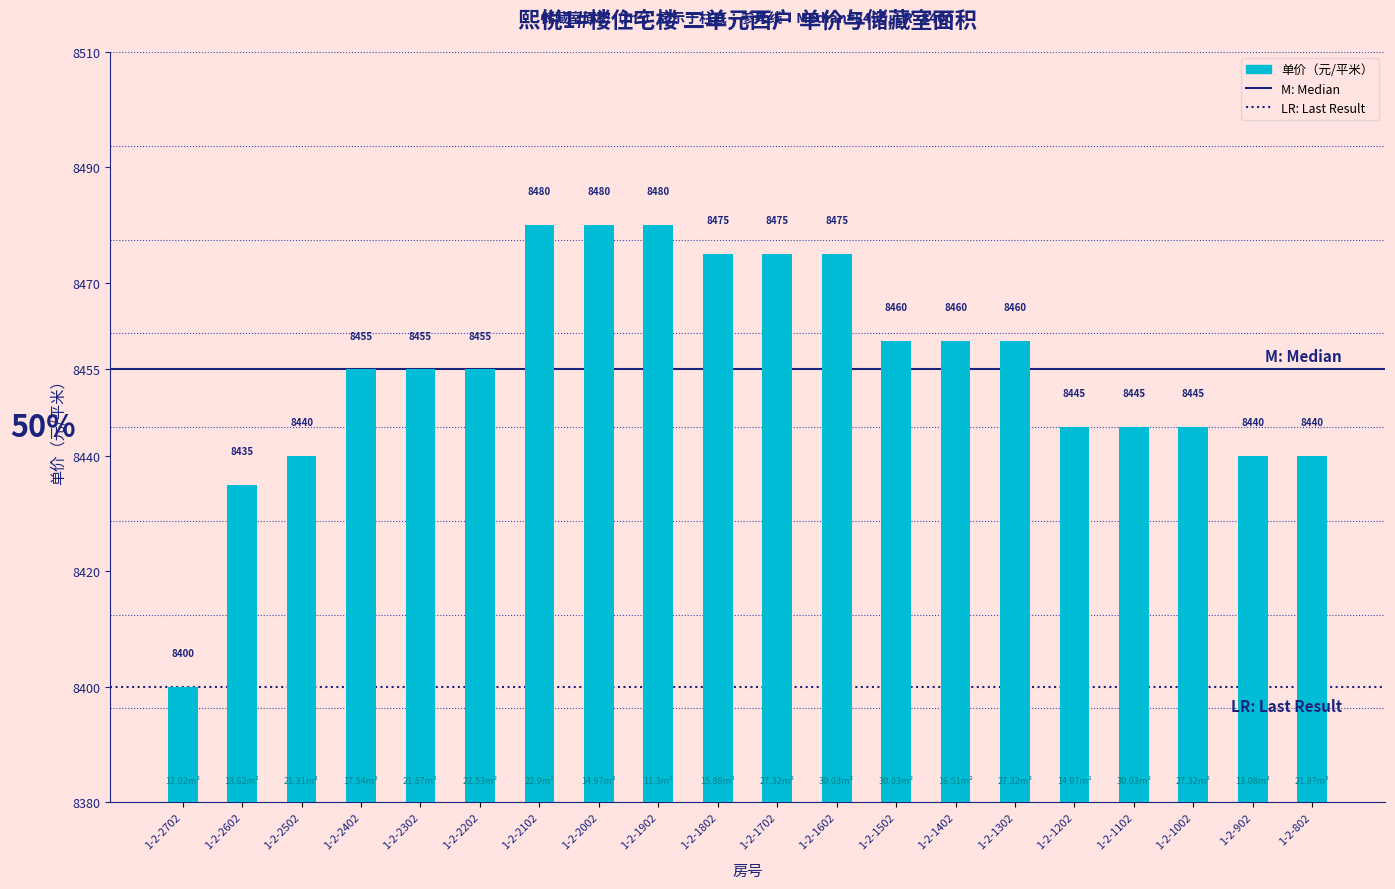

Reading left to right, extract all data points from this chart.

1-2-2702=8400	1-2-2602=8435	1-2-2502=8440	1-2-2402=8455	1-2-2302=8455	1-2-2202=8455	1-2-2102=8480	1-2-2002=8480	1-2-1902=8480	1-2-1802=8475	1-2-1702=8475	1-2-1602=8475	1-2-1502=8460	1-2-1402=8460	1-2-1302=8460	1-2-1202=8445	1-2-1102=8445	1-2-1002=8445	1-2-902=8440	1-2-802=8440